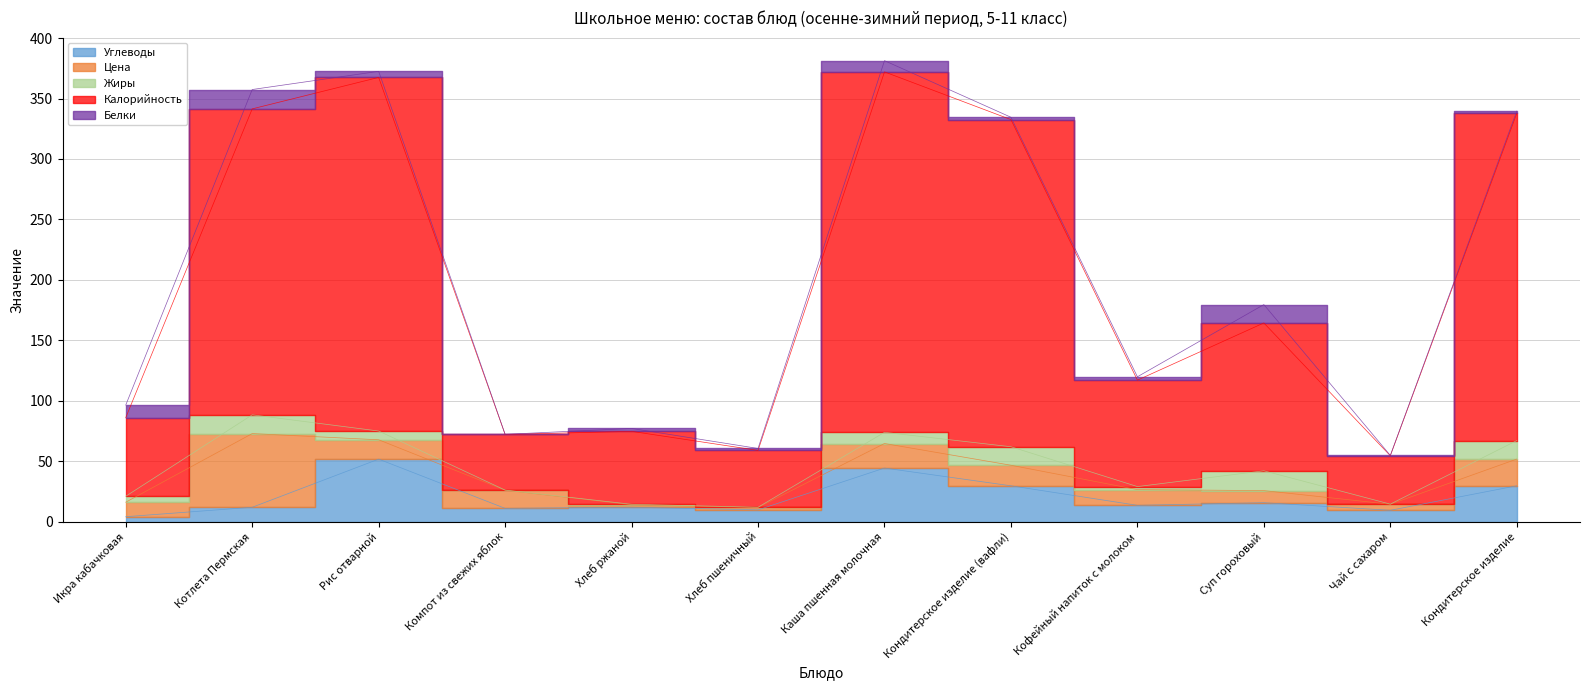

How many interior local valleys does the Калорийность series have?

4